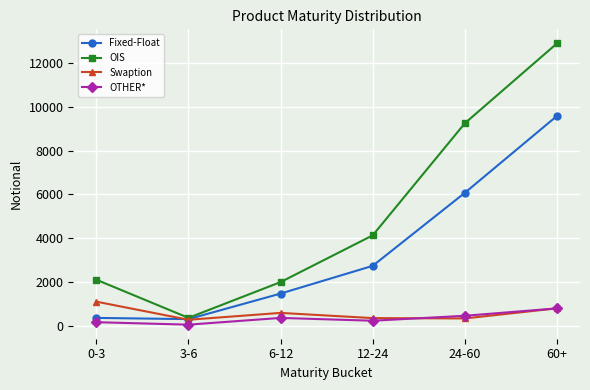

What are all the series names shown in the legend?

Fixed-Float, OIS, Swaption, OTHER*